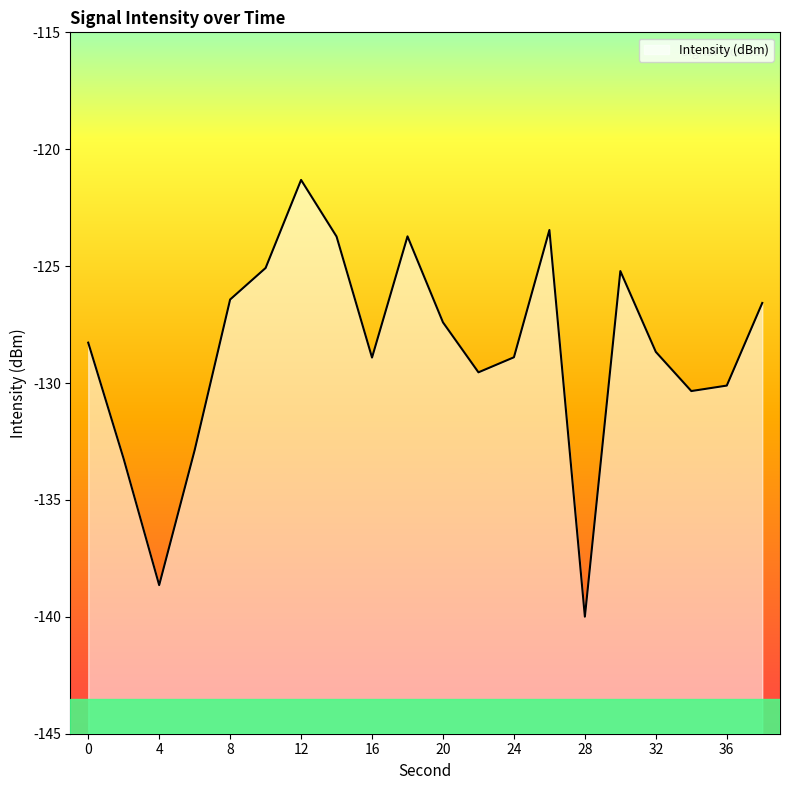

Does the chart display data point markers on the line(s)?

No